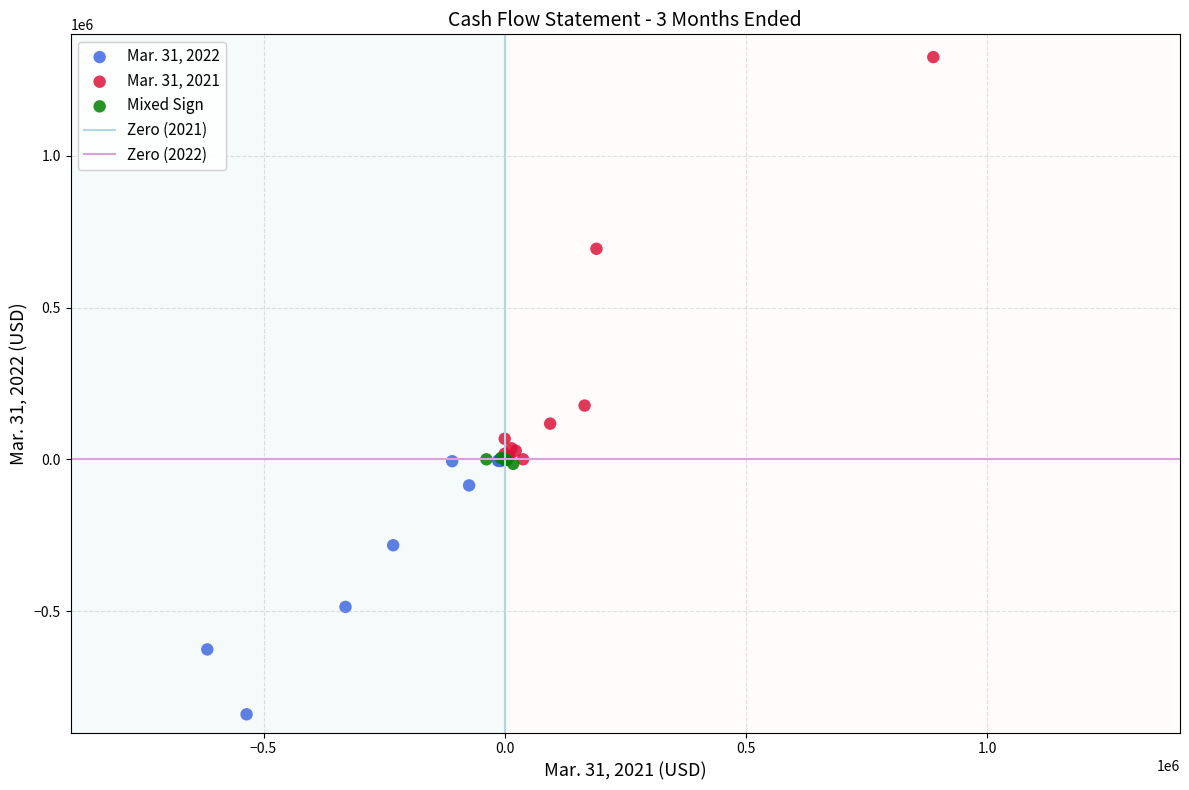

Which series reaches the minimum Y coordinate?

Mar. 31, 2022